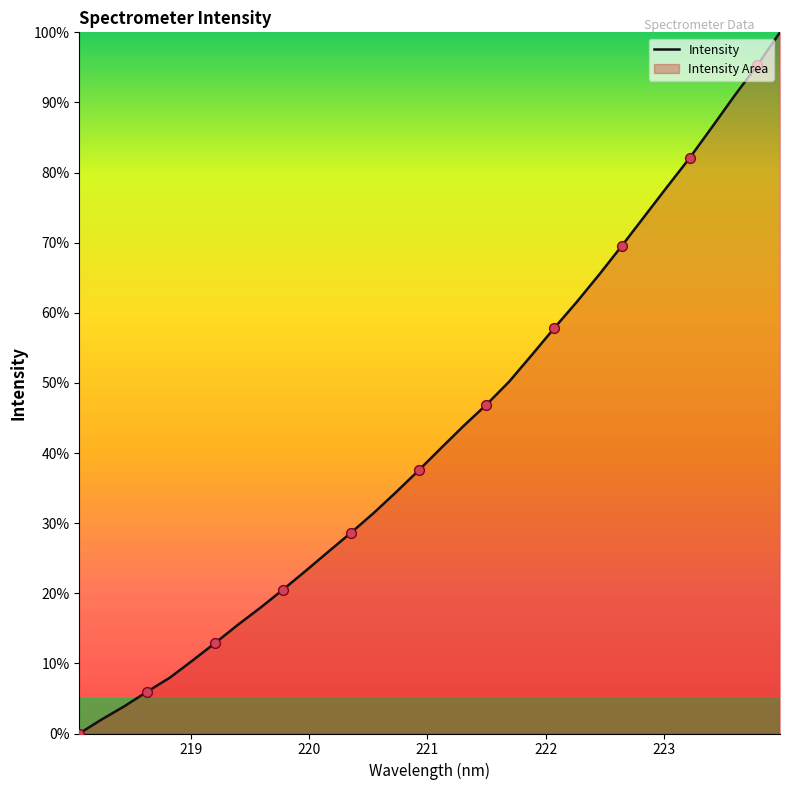

What is the difference between the maximum and minimum values?

100.0